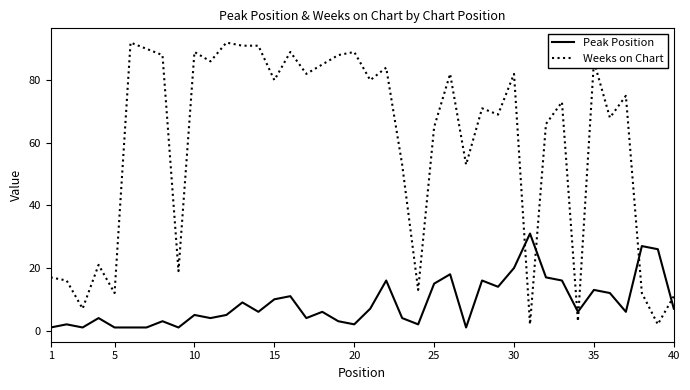

Which series has the largest range (max minus min)?

Weeks on Chart